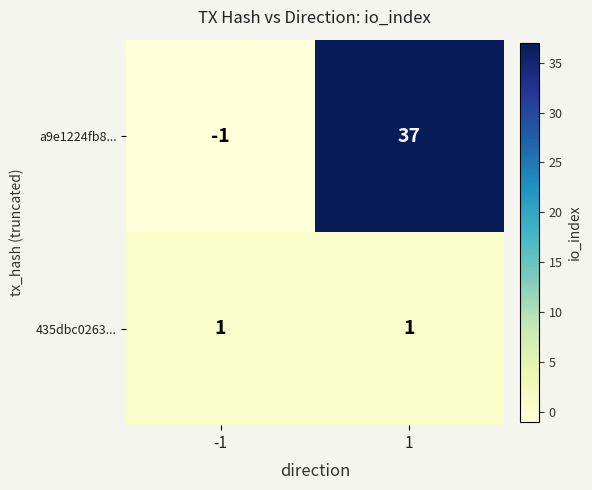

True or false: a9e1224fb8... has a value of 37 at 1.

True